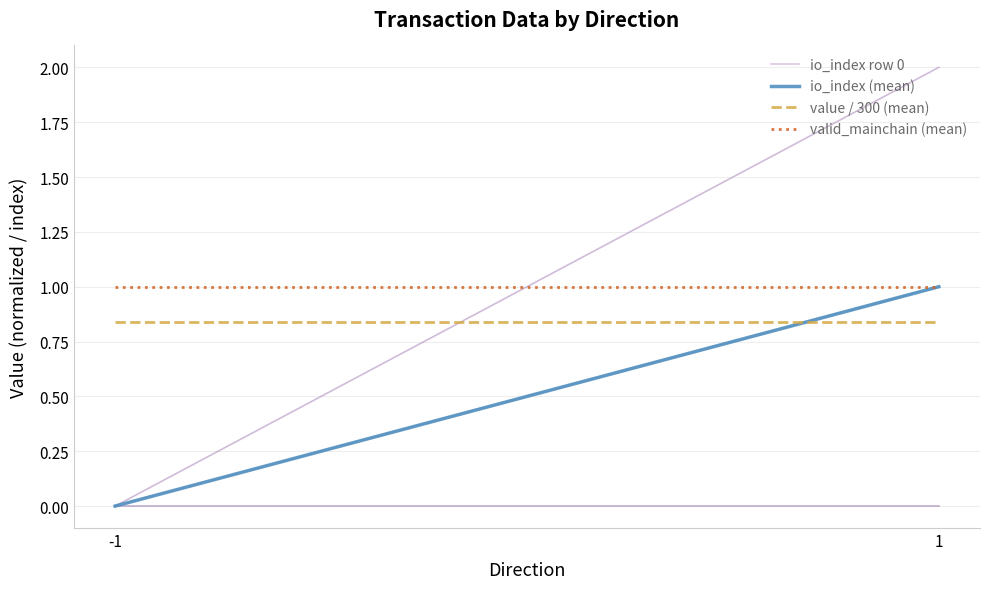

True or false: io_index row 0 has a value of 0.0 at -1.

True